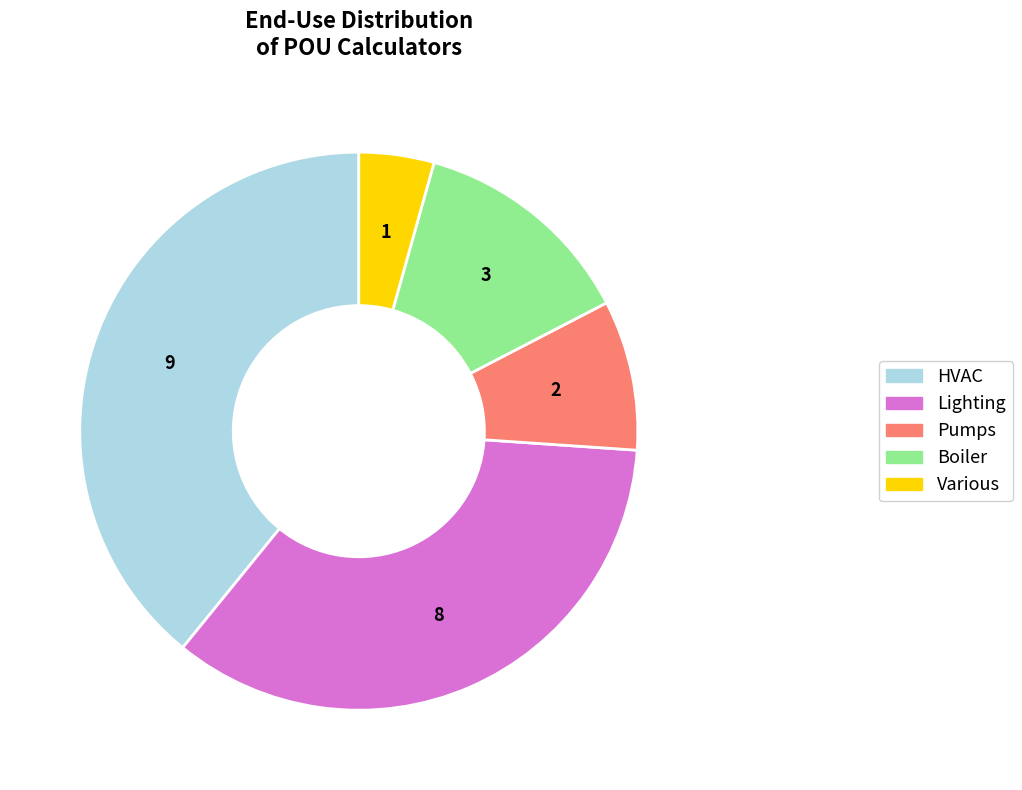

Is there any slice that represents more than half of the pie?

No